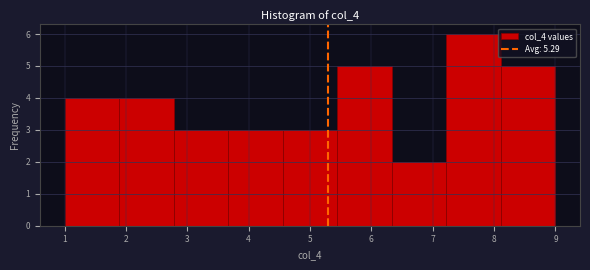

Over which range of the x-axis is the bar tallest?

7.2 to 8.1